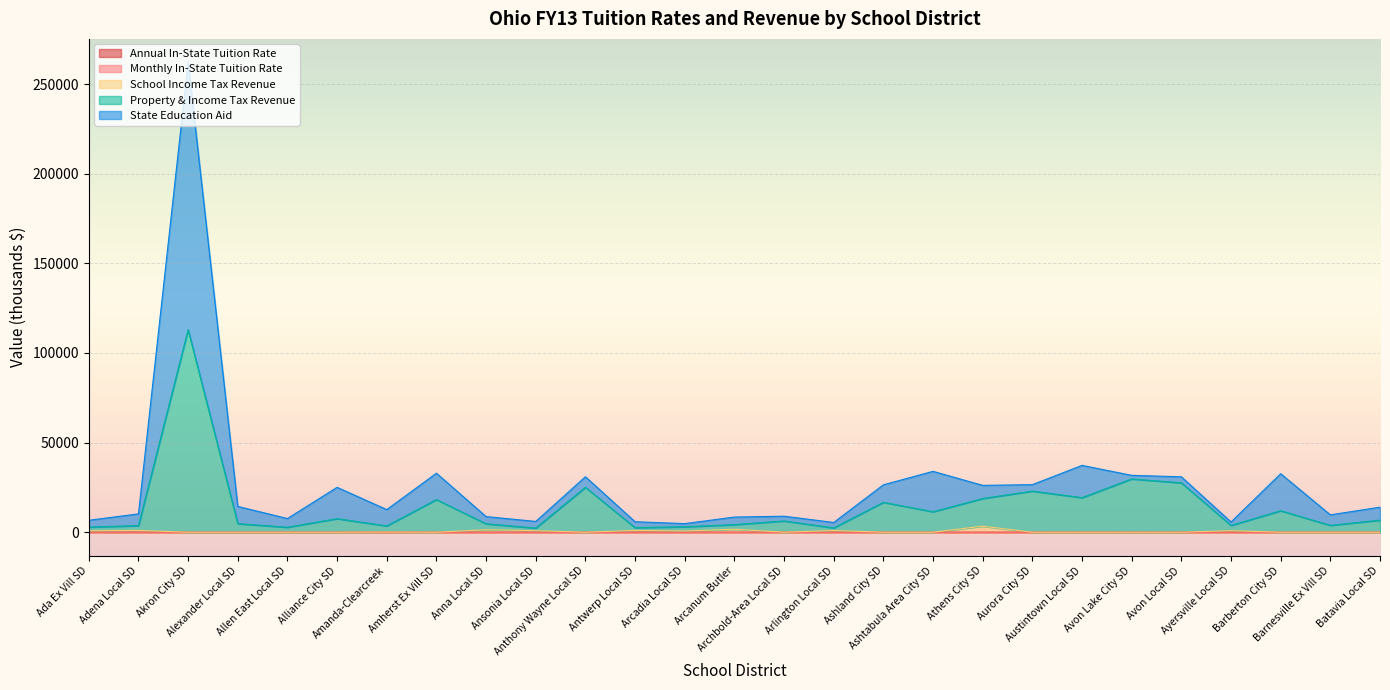

What is the difference between the maximum and minimum values in the Property & Income Tax Revenue series?

110669.1